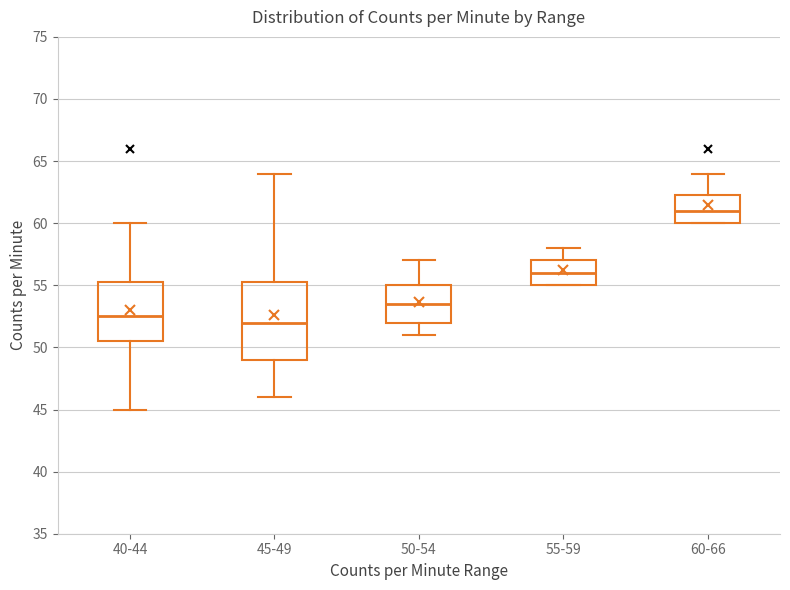

Which box is the tallest, from its lower edge to its upper edge?

45-49